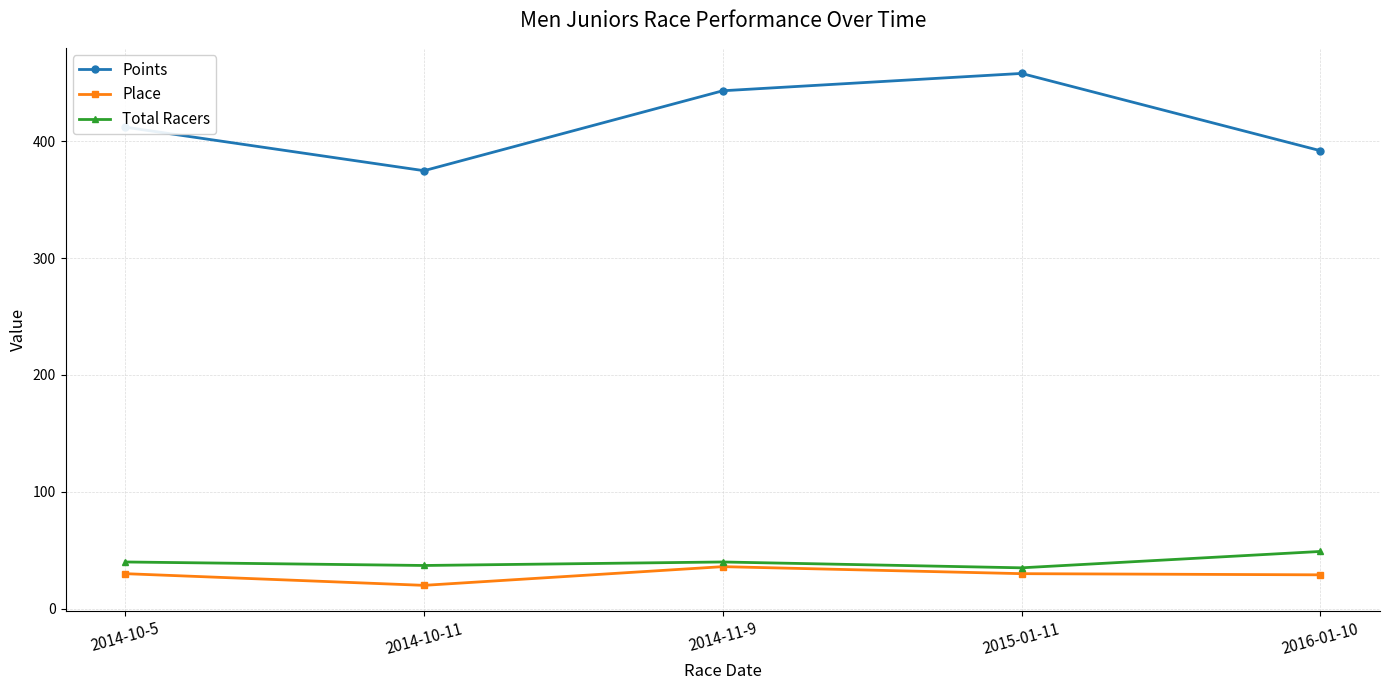

What is the sum of the Total Racers values at 2014-10-11 and 2015-01-11?

72.0